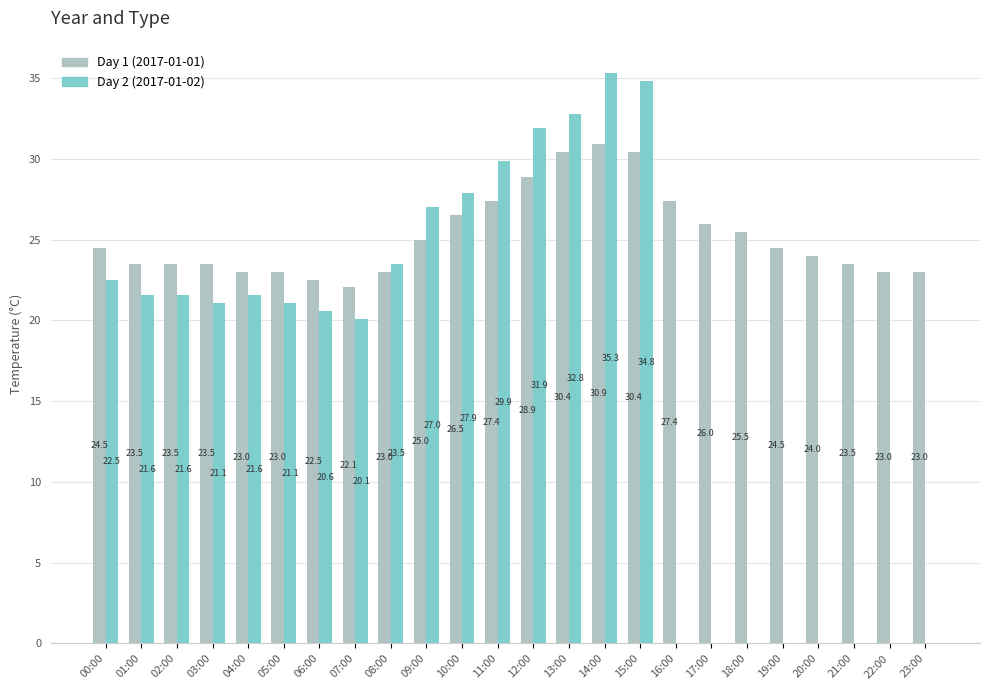

How many values in Day 2 (2017-01-02) are above zero?

16